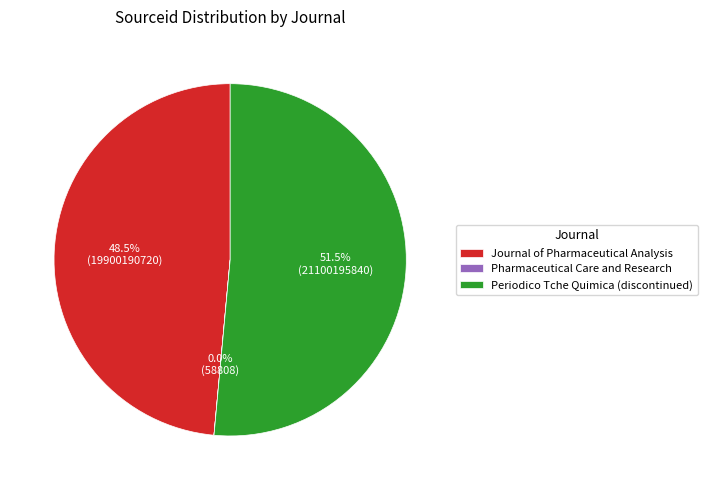

Is it true that Journal of Pharmaceutical Analysis is 40% of the pie?

False